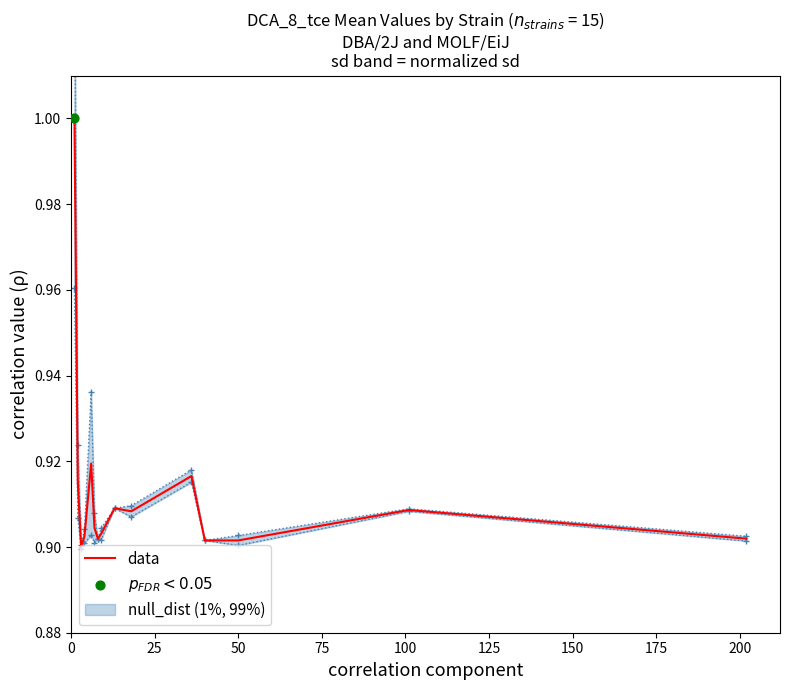

Between 75 and 50, which is larger?

75